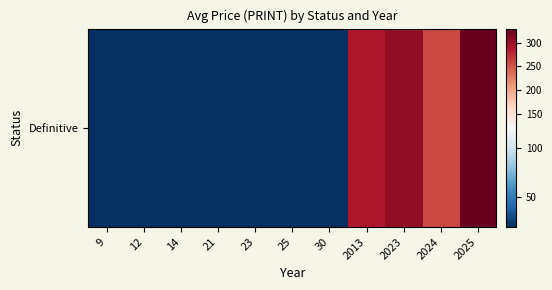

The value at 25 is 20. True or false?

True